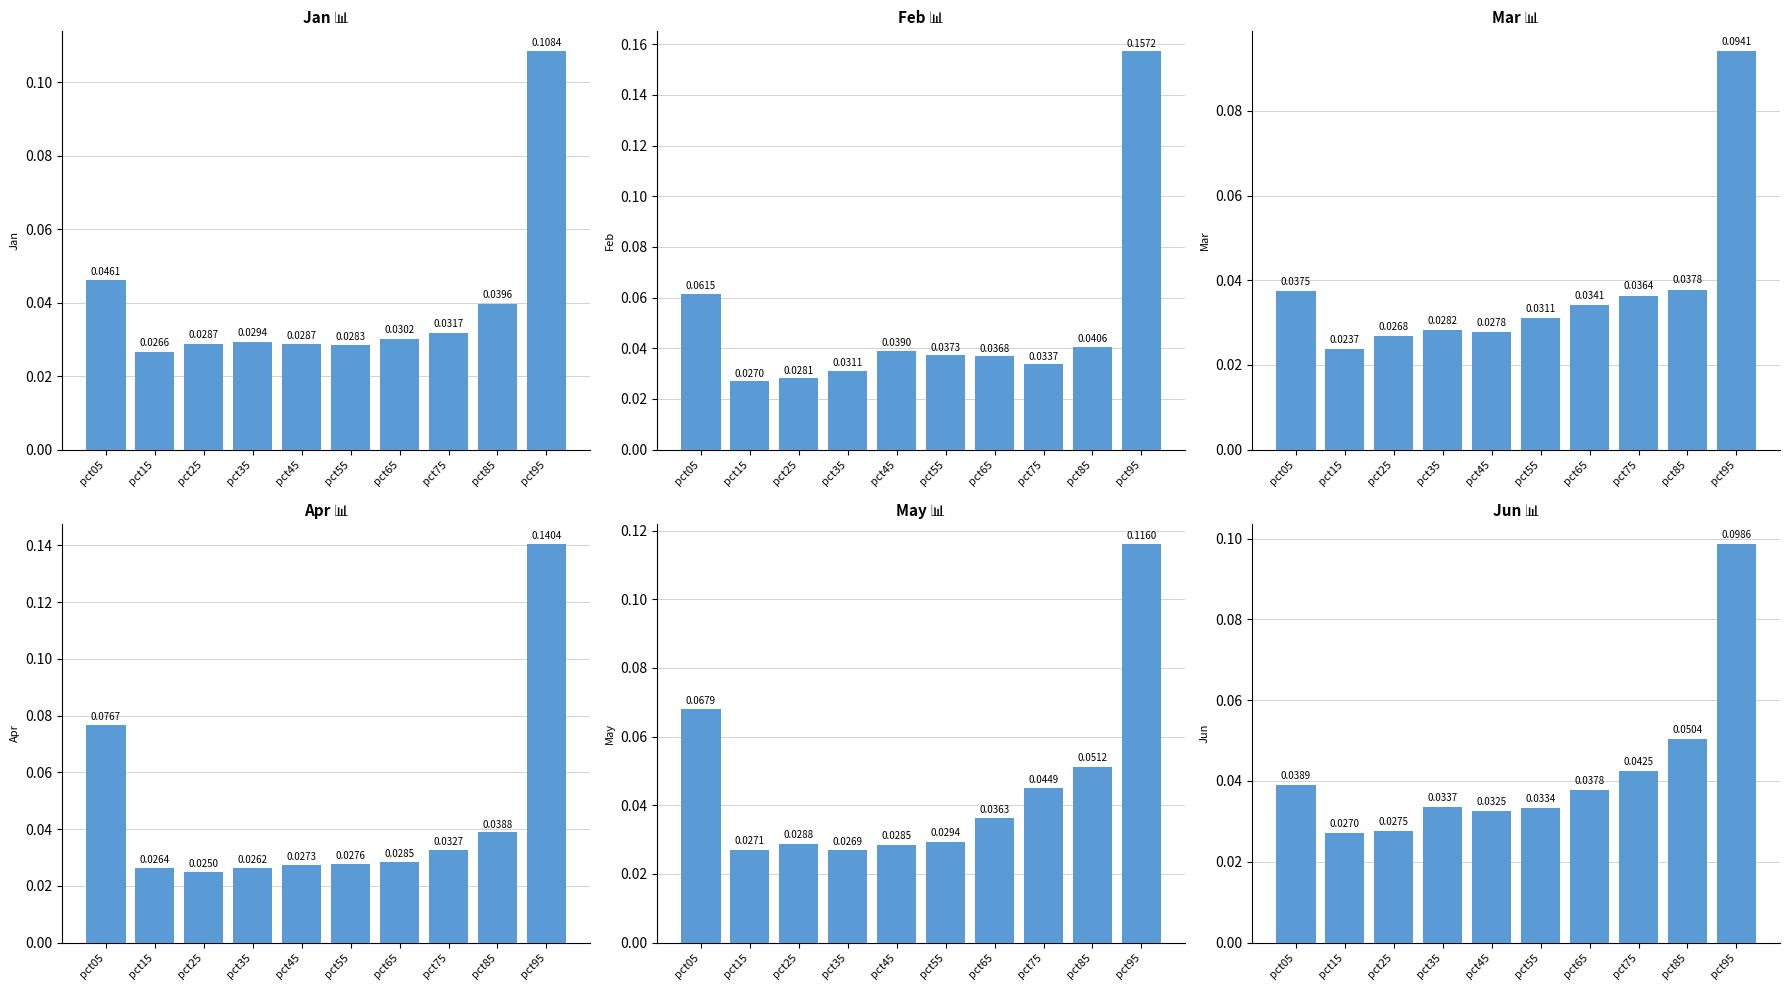

Reading left to right, extract all data points from this chart.

Jan: pct05=0.0	pct15=0.0	pct25=0.0	pct35=0.0	pct45=0.0	pct55=0.0	pct65=0.0	pct75=0.0	pct85=0.0	pct95=0.1
Feb: pct05=0.1	pct15=0.0	pct25=0.0	pct35=0.0	pct45=0.0	pct55=0.0	pct65=0.0	pct75=0.0	pct85=0.0	pct95=0.2
Mar: pct05=0.0	pct15=0.0	pct25=0.0	pct35=0.0	pct45=0.0	pct55=0.0	pct65=0.0	pct75=0.0	pct85=0.0	pct95=0.1
Apr: pct05=0.1	pct15=0.0	pct25=0.0	pct35=0.0	pct45=0.0	pct55=0.0	pct65=0.0	pct75=0.0	pct85=0.0	pct95=0.1
May: pct05=0.1	pct15=0.0	pct25=0.0	pct35=0.0	pct45=0.0	pct55=0.0	pct65=0.0	pct75=0.0	pct85=0.1	pct95=0.1
Jun: pct05=0.0	pct15=0.0	pct25=0.0	pct35=0.0	pct45=0.0	pct55=0.0	pct65=0.0	pct75=0.0	pct85=0.1	pct95=0.1